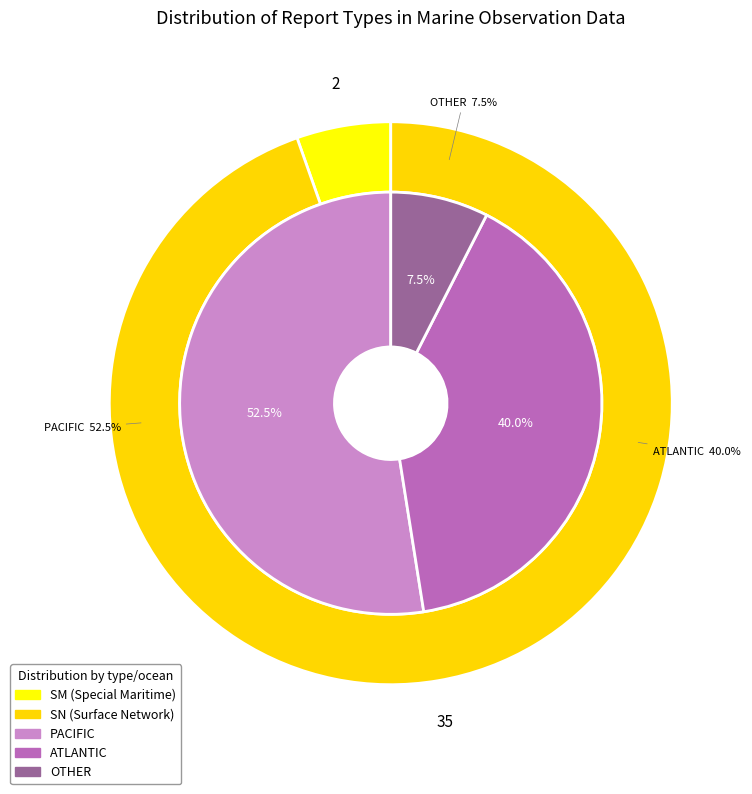

Do SM and SN together represent more than half of the pie?

Yes